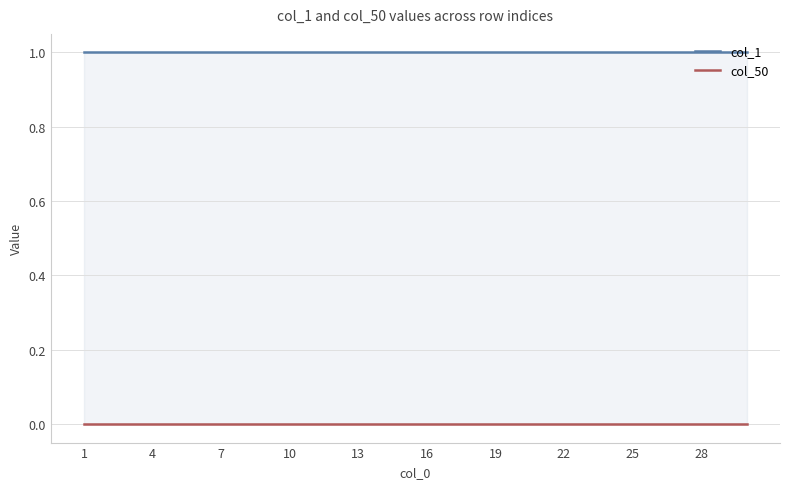

Is the value of col_50 at 26 greater than the value of col_1 at 25?

No